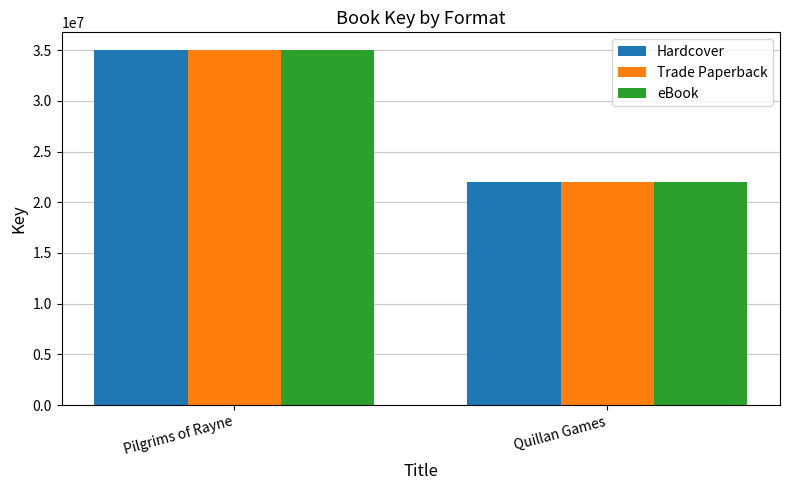

What is the total value across all series at Quillan Games?

65963820